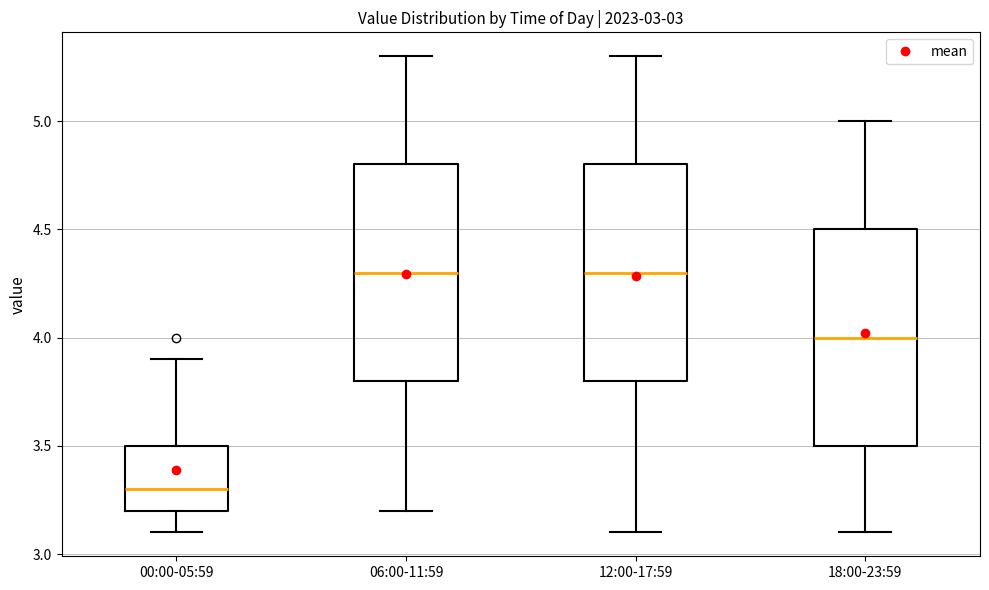

Where does the median line of the box for 18:00-23:59 sit on the y-axis? The values are not printed on the chart, so give them approximately, as read against the axis.

4.0